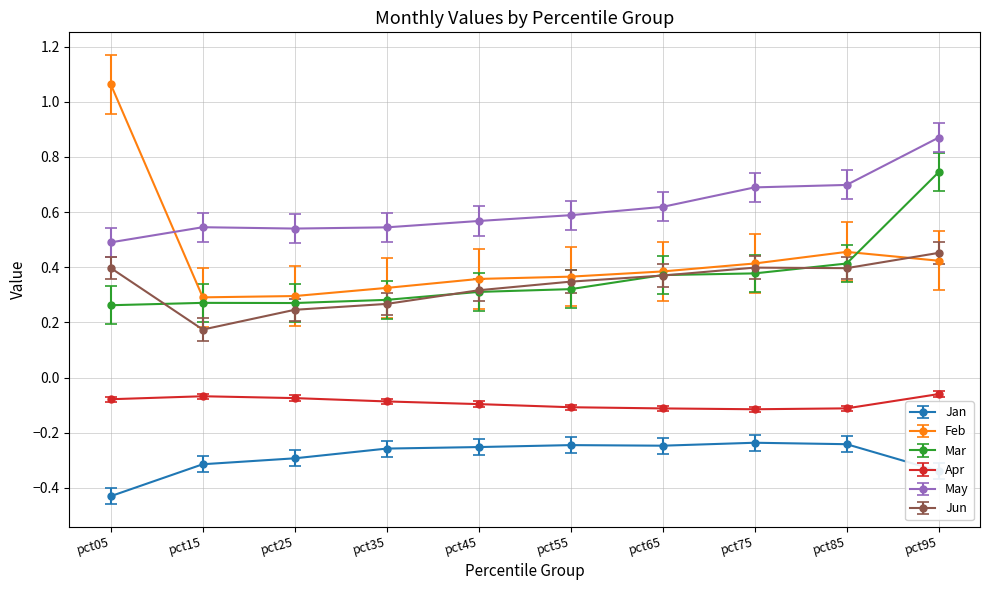

Rank the series by their maximum value, from highest to lowest.

Feb, May, Mar, Jun, Apr, Jan